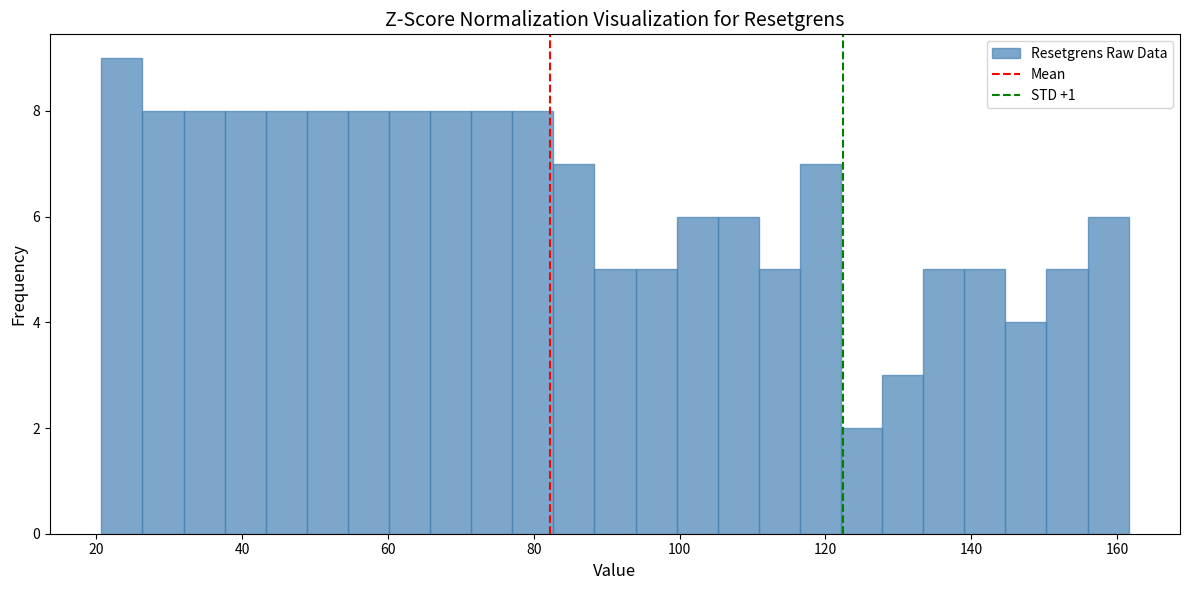

Around what value on the x-axis is the tallest bar? Give the approximate position of its centre, as read against the axis.

24